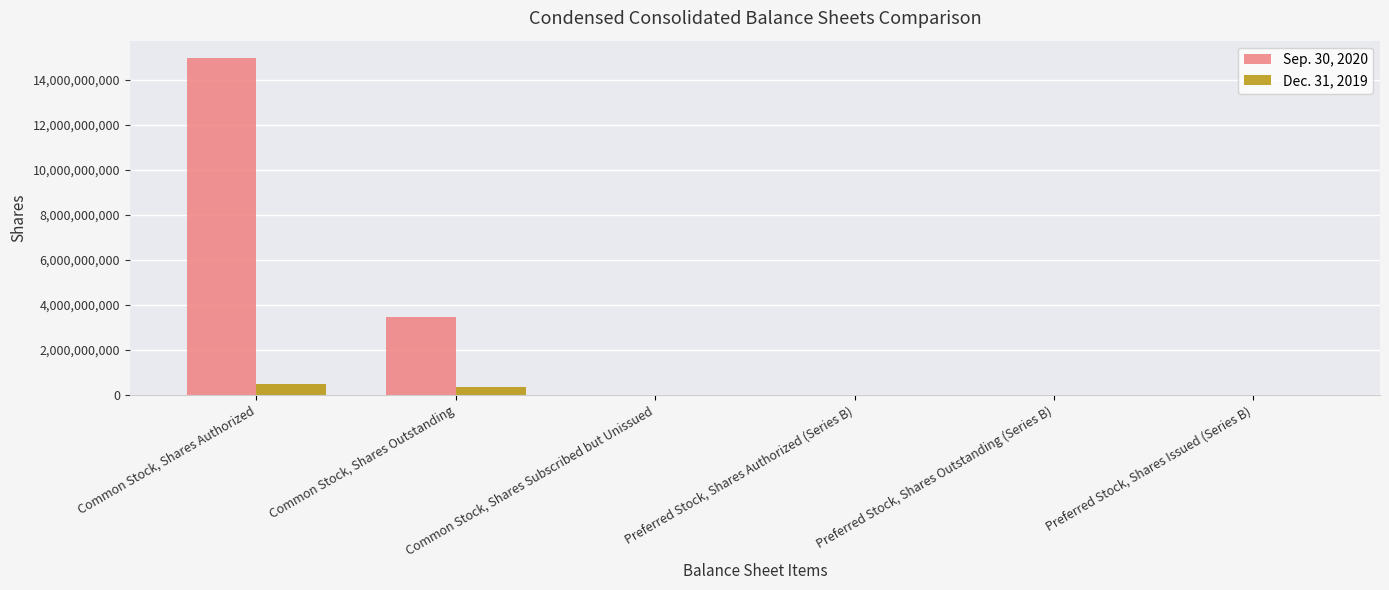

What is the maximum value shown in the chart?

14975000000